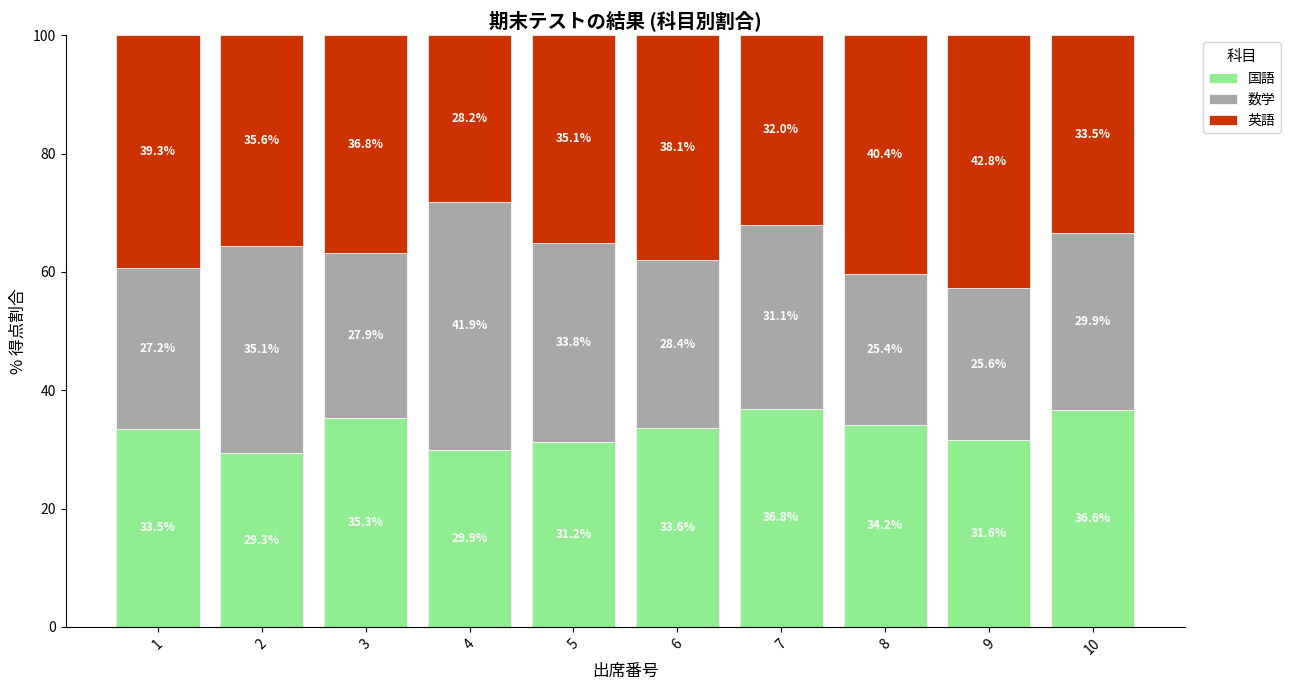

What is the sum of all 国語 values?

332.0